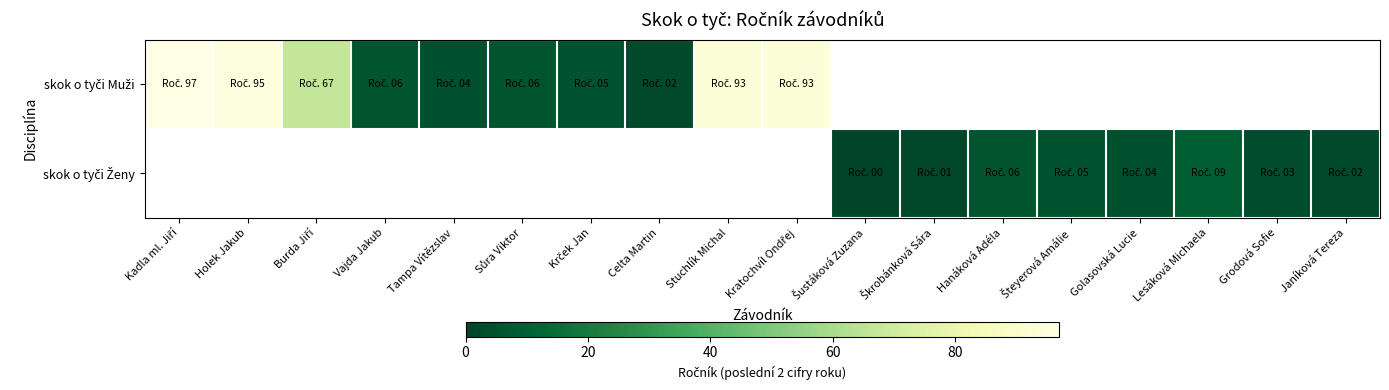

Which series changed the most between Šteyerová Amálie and Janíková Tereza?

skok o tyči Ženy